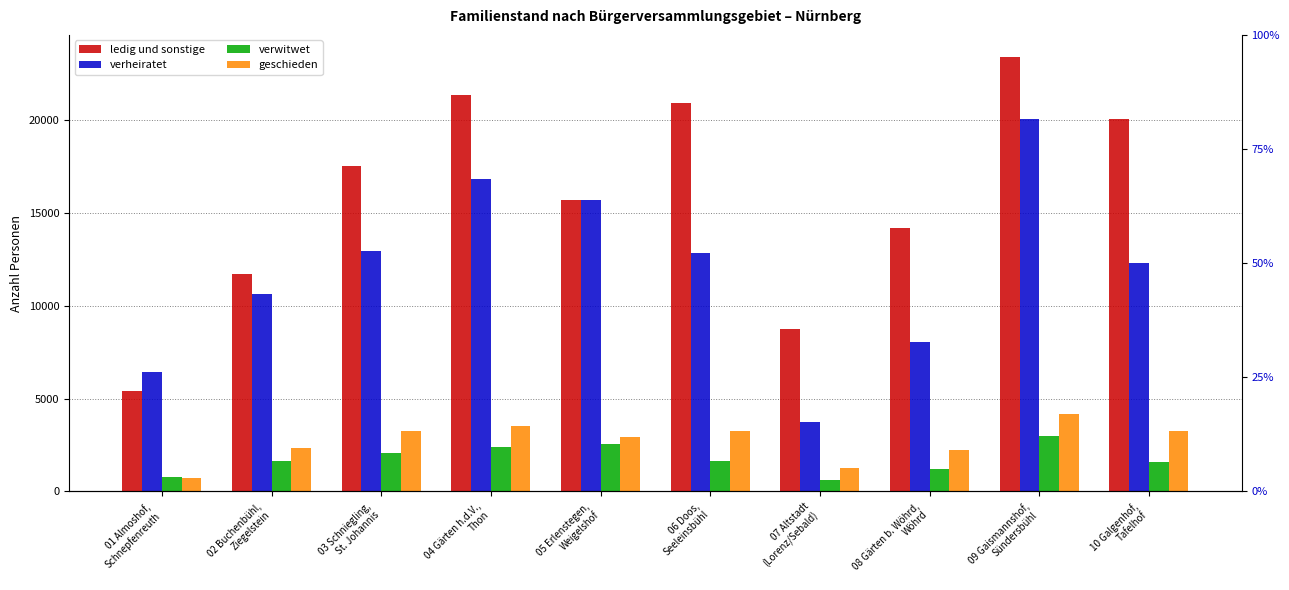

Is it true that verwitwet equals 1268 at 01 Almoshof,
Schnepfenreuth?

False